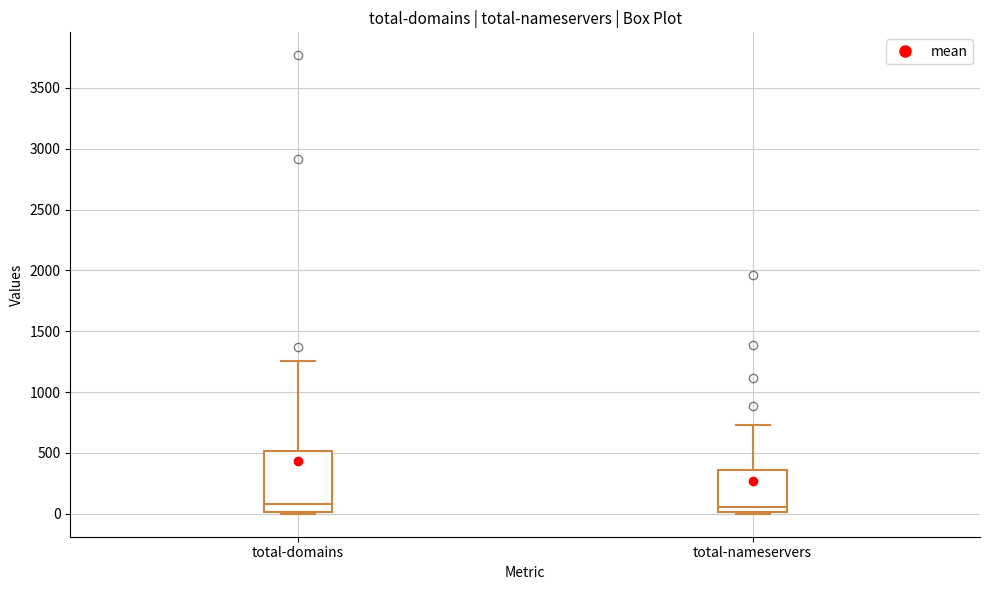

Reading left to right, read every box against the y-axis: the position of its median line, the range the box covers, and the ends of its whiskers. The values are not printed on the chart, so give them approximately, as read against the axis.

total-domains: median 100, box 0 to 500, whiskers 0 (just below the box's lower edge) to 1250
total-nameservers: median 50, box 0 to 350, whiskers 0 to 750